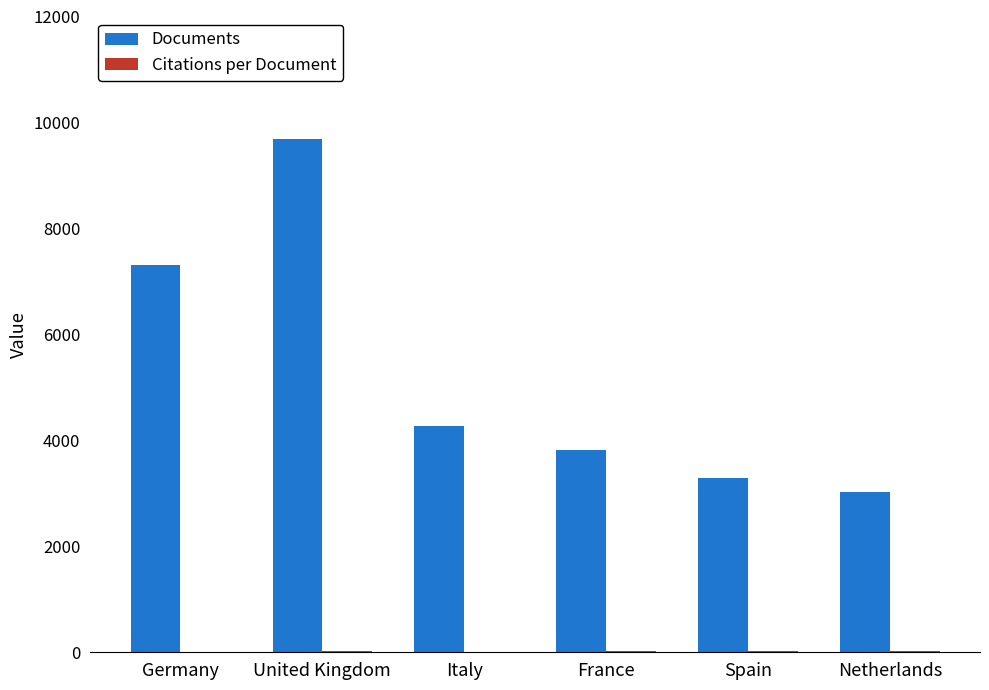

At which label does Documents first exceed 4273?

Germany